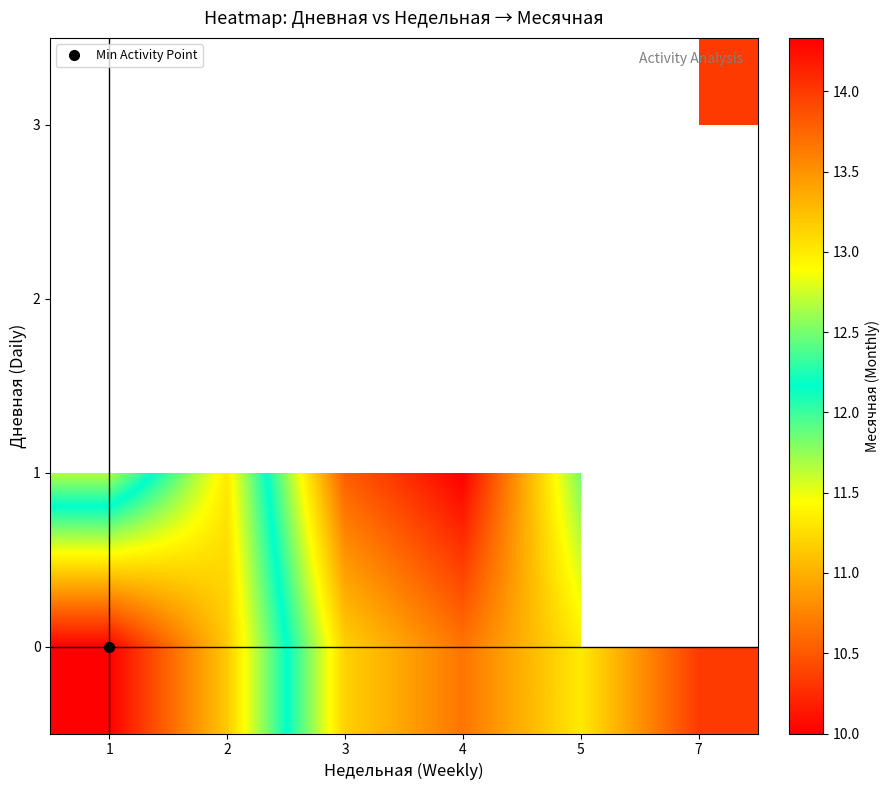

How many data points in 3 are above 12?

1